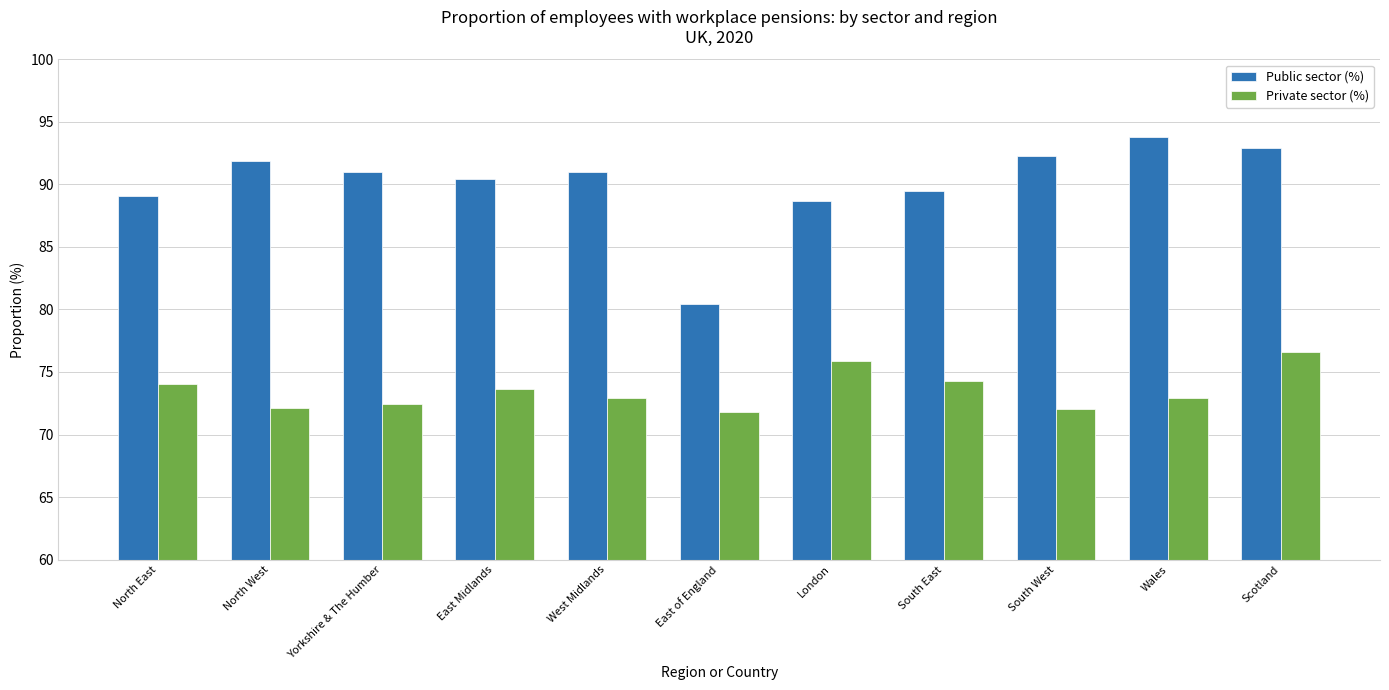

Rank the series at North East from highest to lowest value.

Public sector (%), Private sector (%)